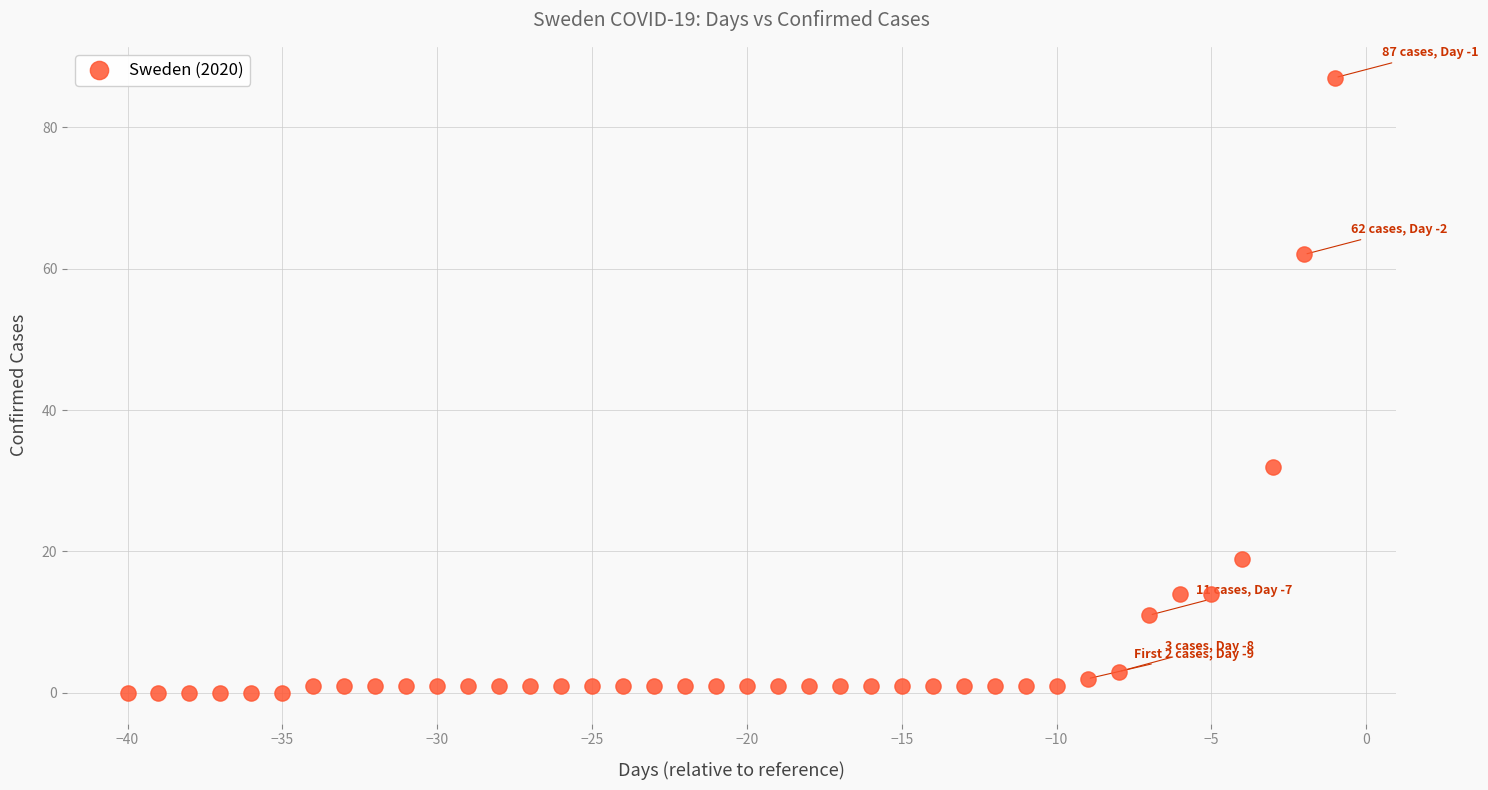

What Y value in the scatter plot is closest to 43?

32